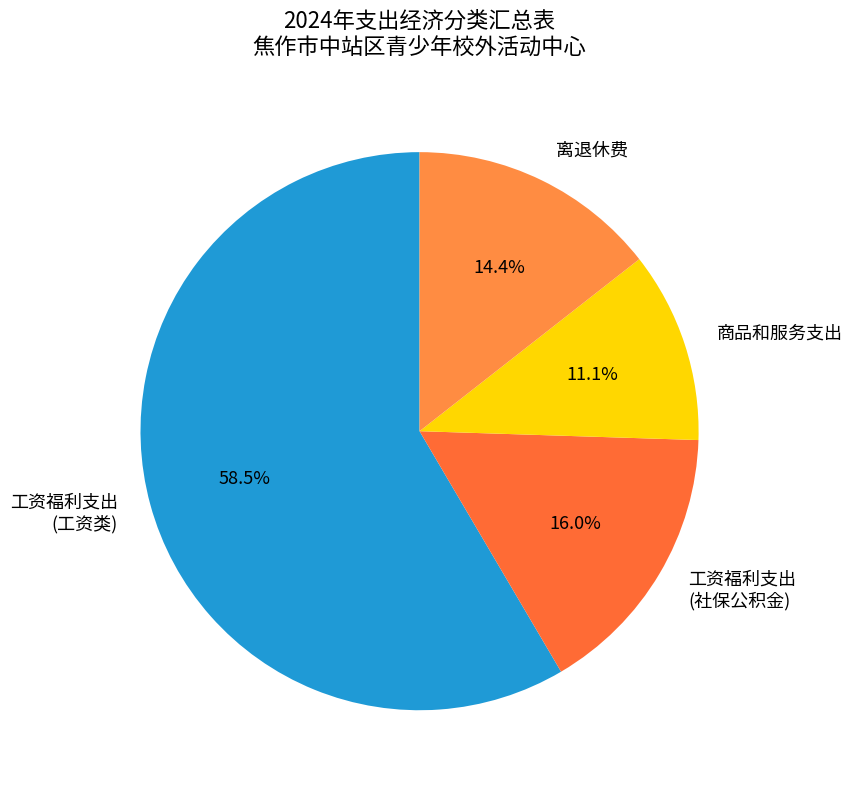

Between 商品和服务支出 and 工资福利支出 (工资类), which is larger?

工资福利支出 (工资类)